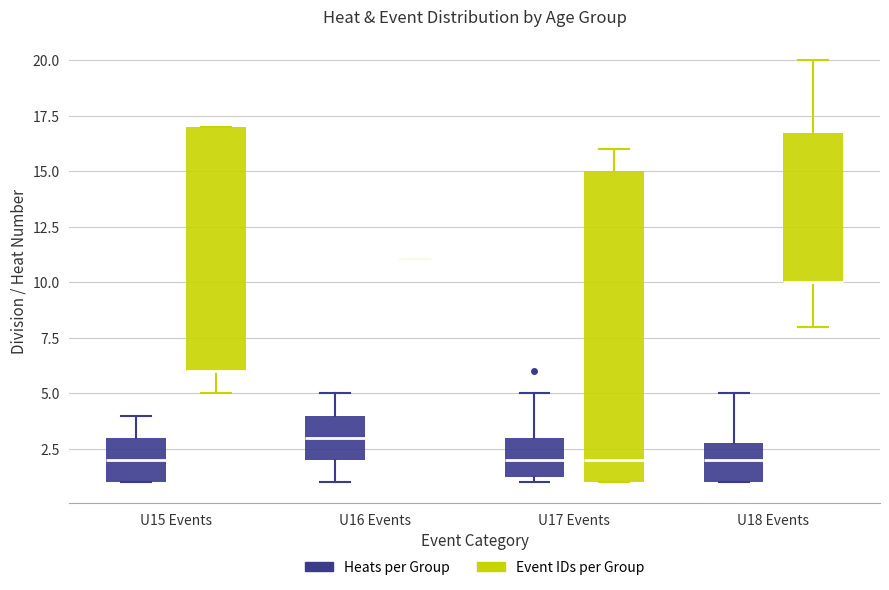

Comparing the boxes themselves (not the whiskers), which one is the tallest?

U17 Events (Event IDs per Group)